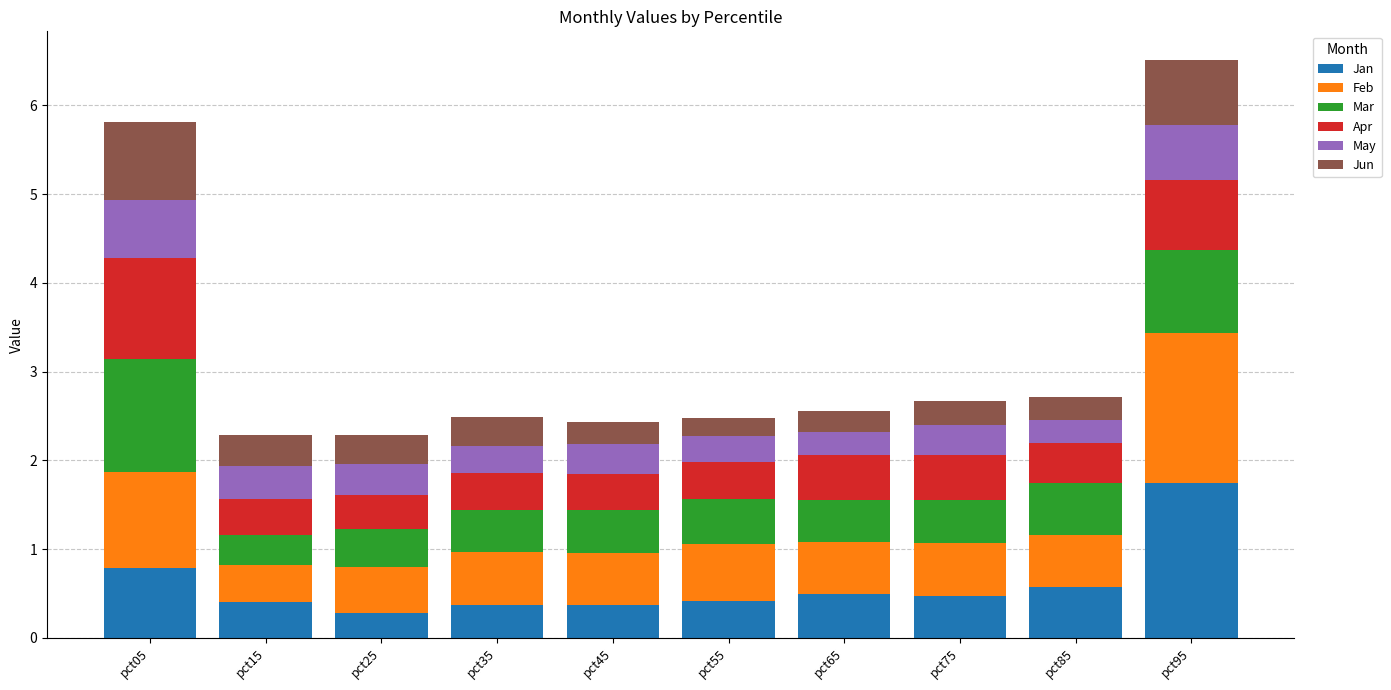

What is the sum of all Jan values?

5.9